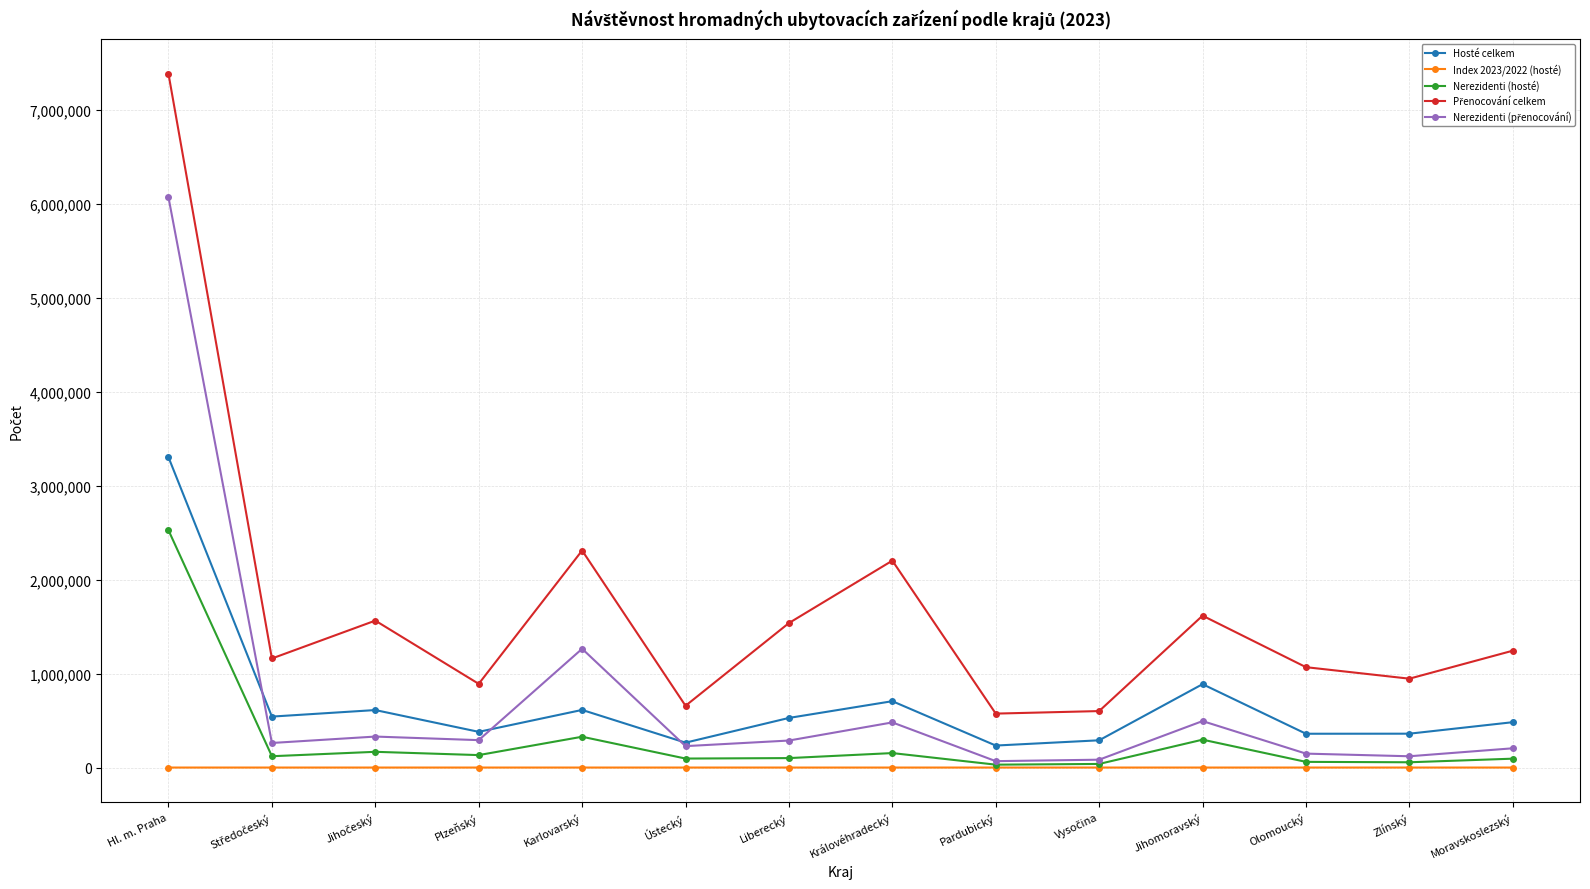

True or false: Hosté celkem and Index 2023/2022 (hosté) cross at least once.

False